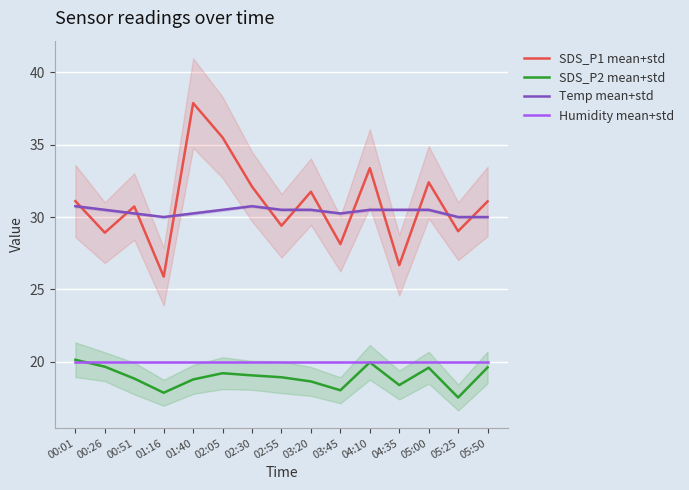

List the labels in order of Humidity mean+std value, smallest first.

00:01, 00:26, 00:51, 01:16, 01:40, 02:05, 02:30, 02:55, 03:20, 03:45, 04:10, 04:35, 05:00, 05:25, 05:50